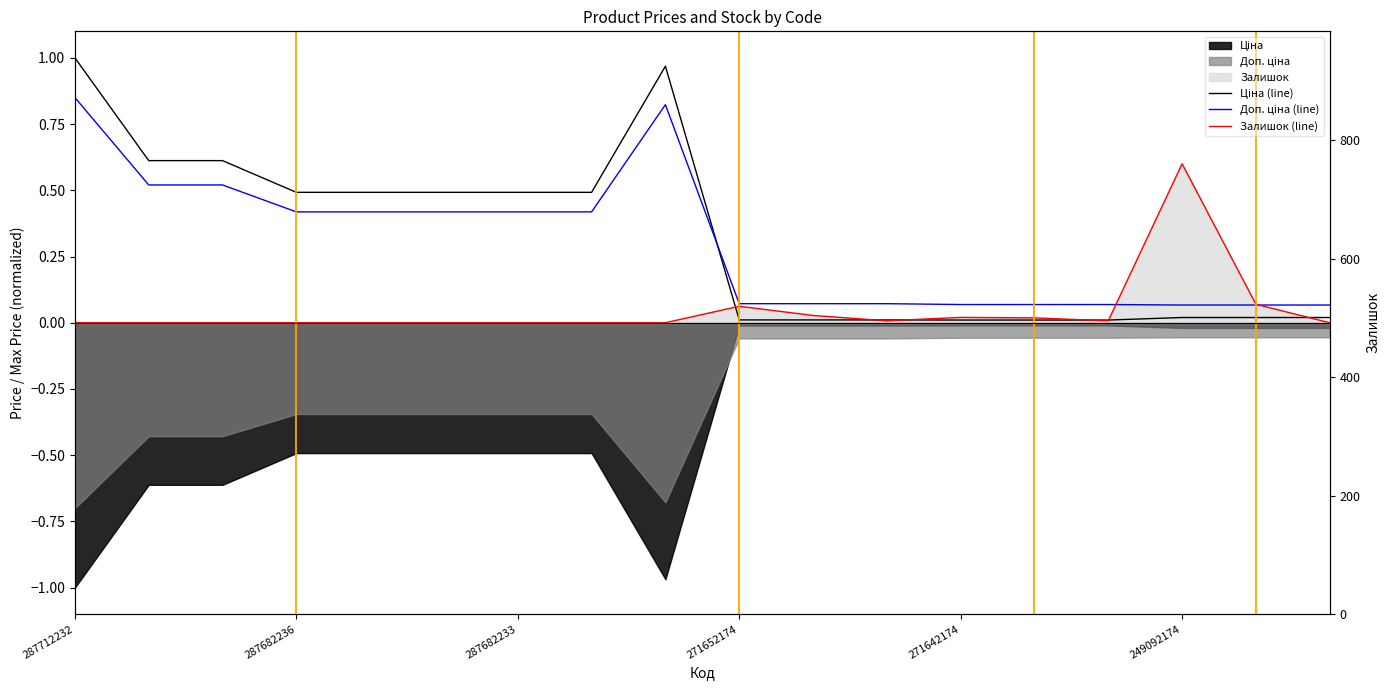

Which series has the widest spread of values?

Ціна (line)